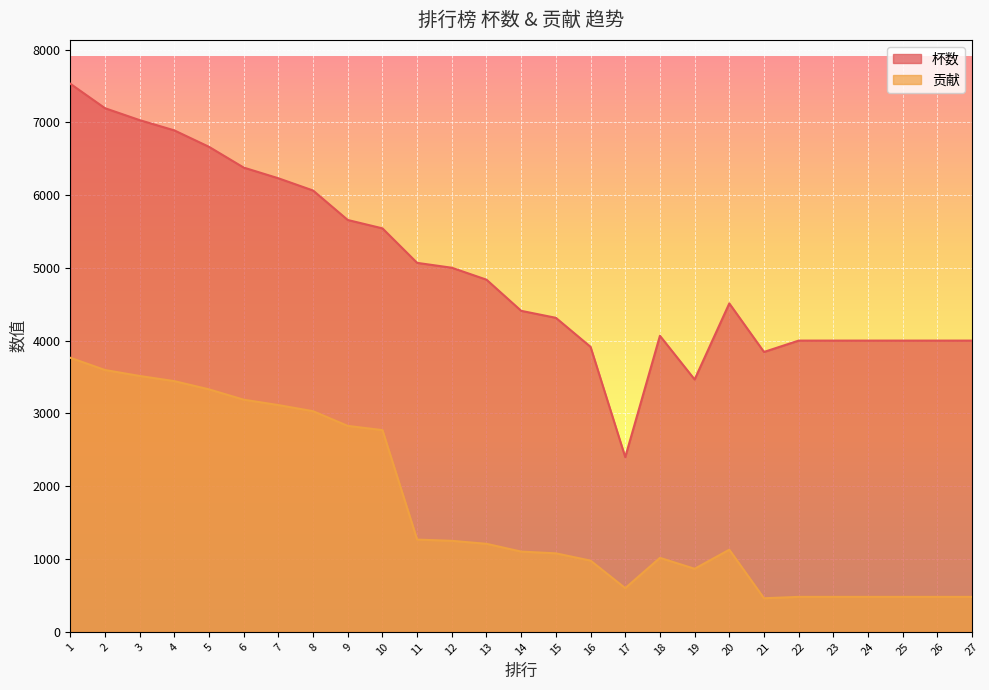

Reading right to left, extract all data points from this chart.

杯数: 27=4001	26=4001	25=4001	24=4001	23=4001	22=4001	21=3845	20=4512	19=3467	18=4067	17=2400	16=3915	15=4314	14=4410	13=4838	12=5002	11=5069	10=5543	9=5658	8=6063	7=6231	6=6378	5=6663	4=6889	3=7030	2=7194	1=7530
贡献: 27=480	26=480	25=480	24=480	23=480	22=480	21=461	20=1128	19=866	18=1016	17=600	16=978	15=1078	14=1102	13=1209	12=1250	11=1267	10=2771	9=2829	8=3031	7=3115	6=3189	5=3331	4=3444	3=3515	2=3597	1=3765